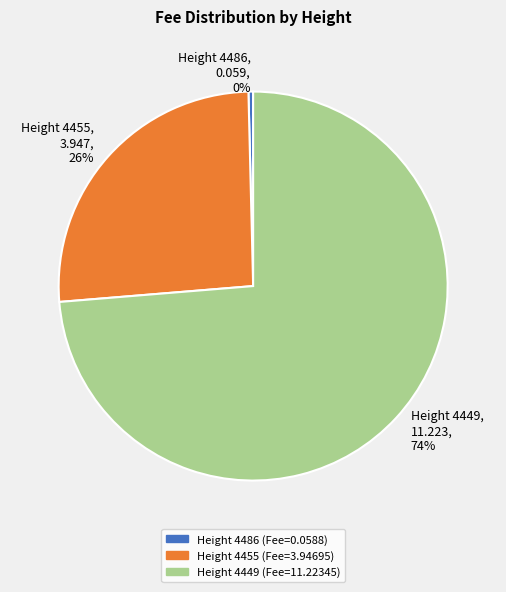

To the nearest percent, what is the average slice percentage?

33%